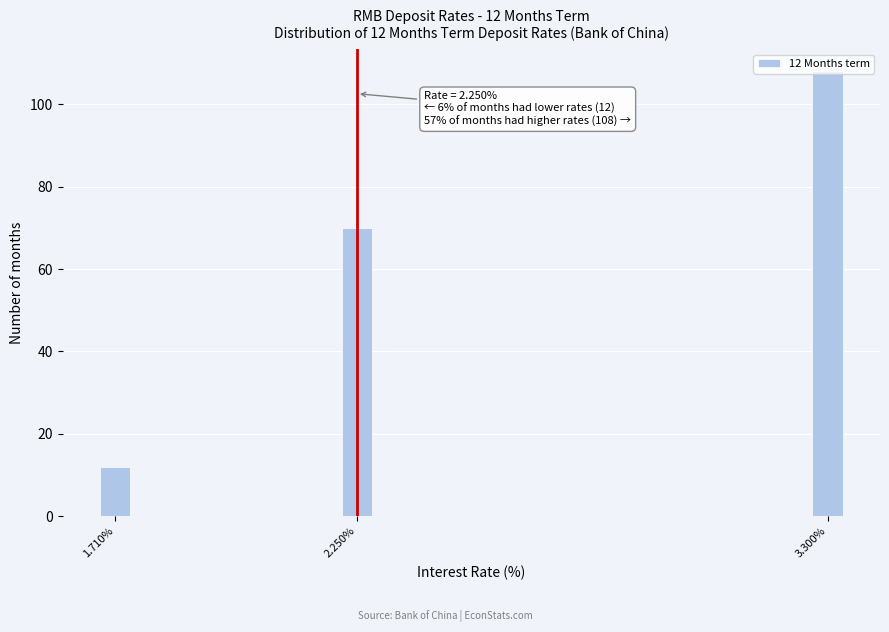

Which category has the highest value across all series?

3.300%